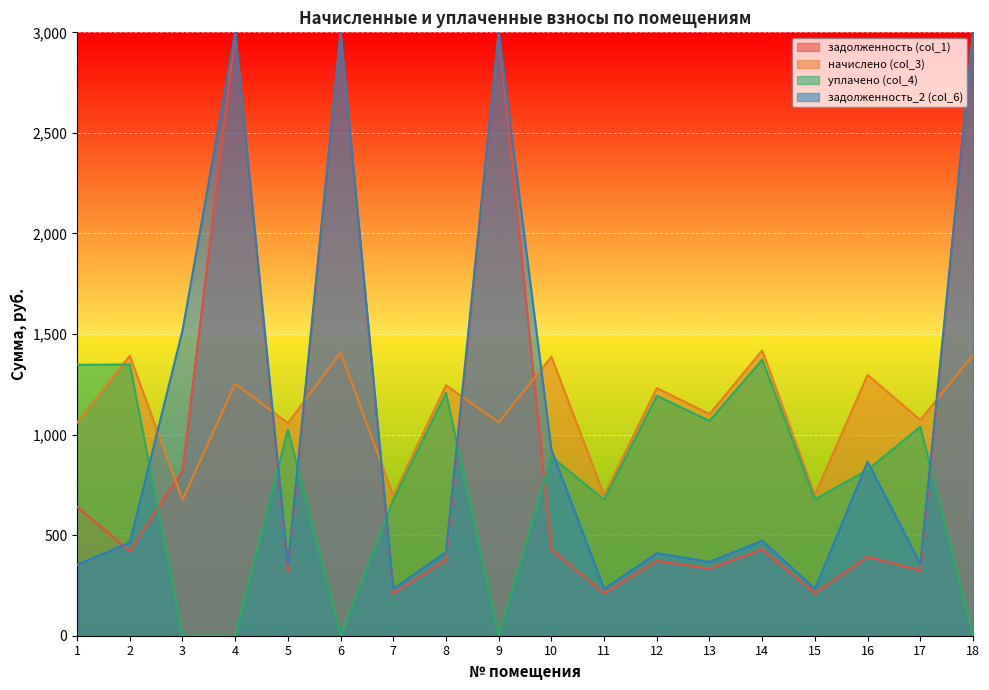

Is the value of начислено (col_3) at 11 greater than the value of уплачено (col_4) at 2?

No